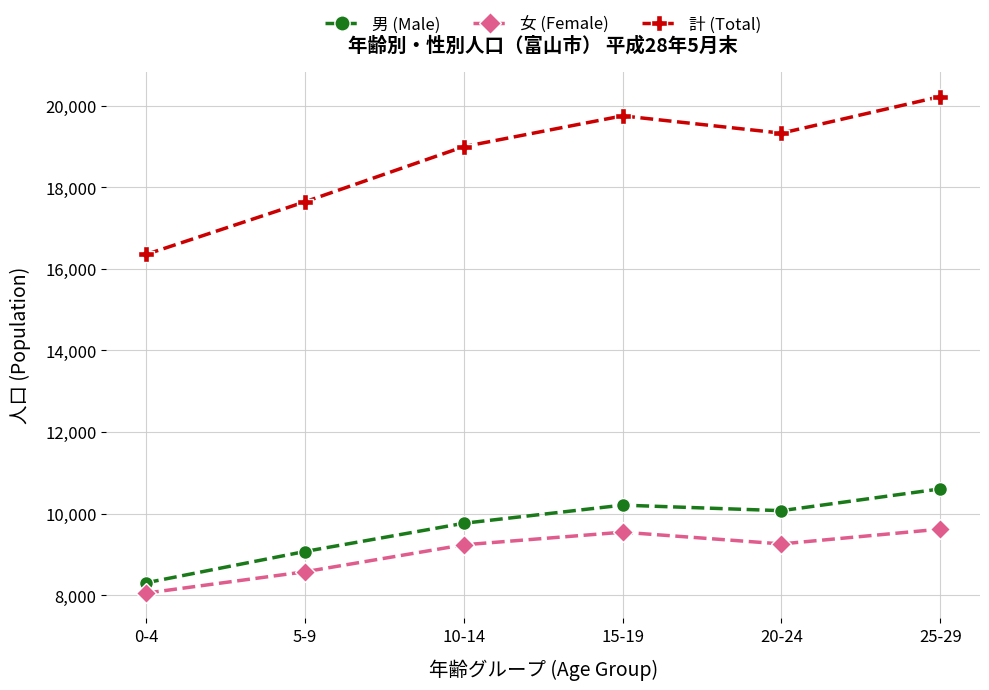

The 計 (Total) series shows 26448 at 0-4. True or false?

False